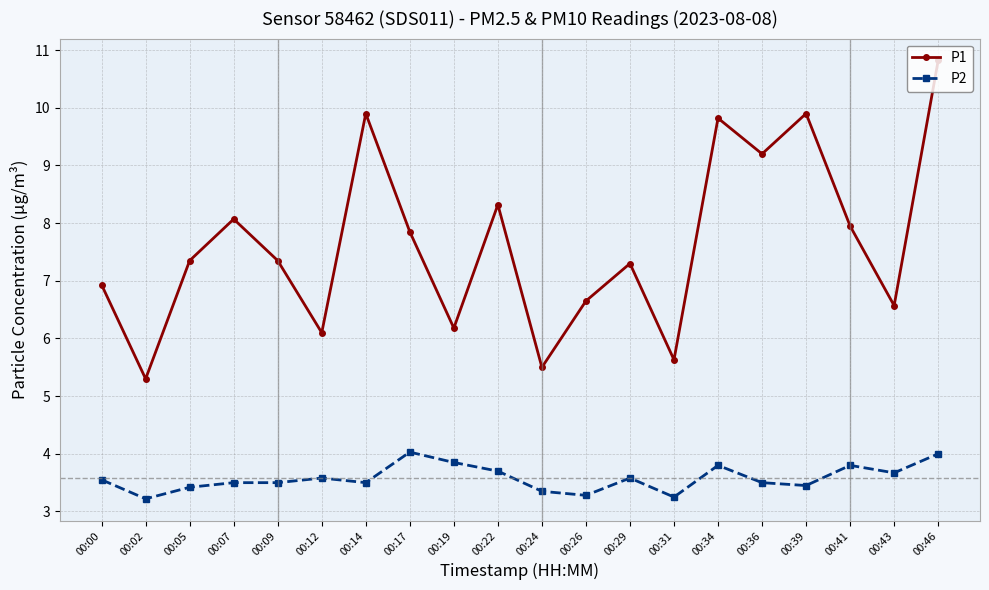

What is the spread (max minus min) of values at 00:46?

6.8